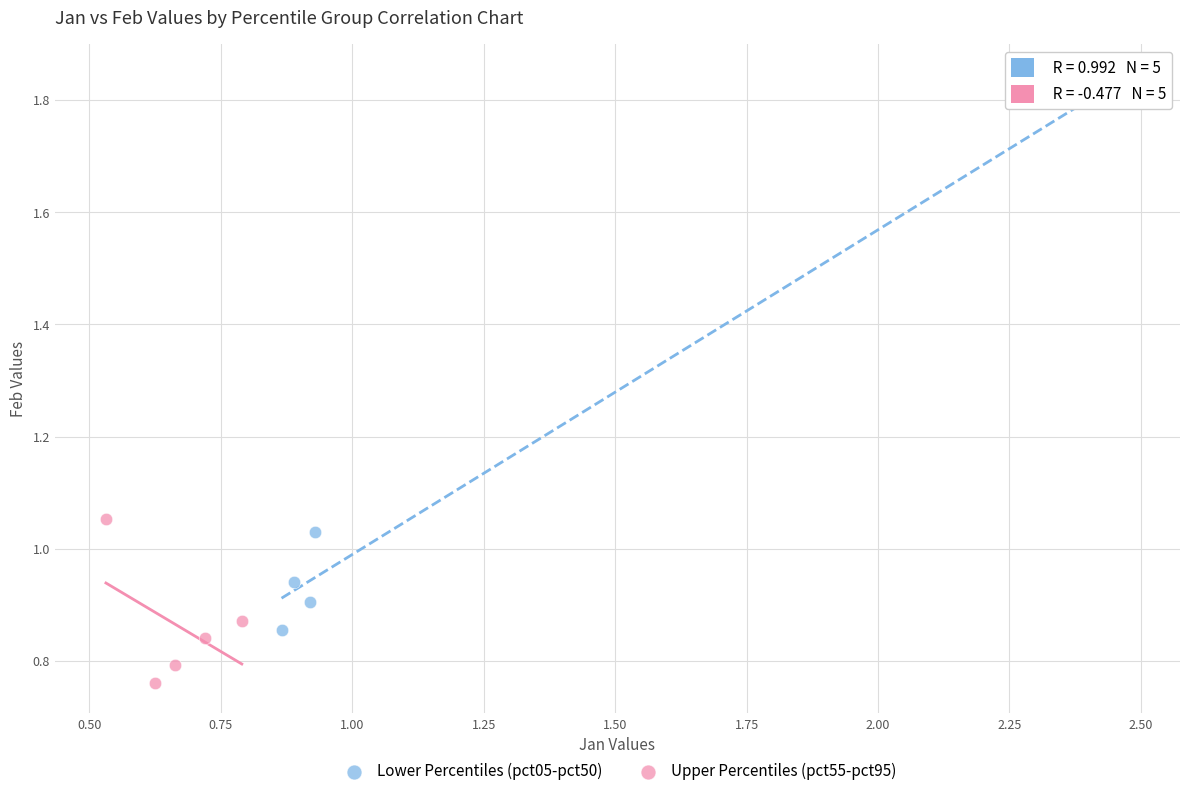

What are all the series names shown in the legend?

Lower Percentiles (pct05-pct50), Upper Percentiles (pct55-pct95)